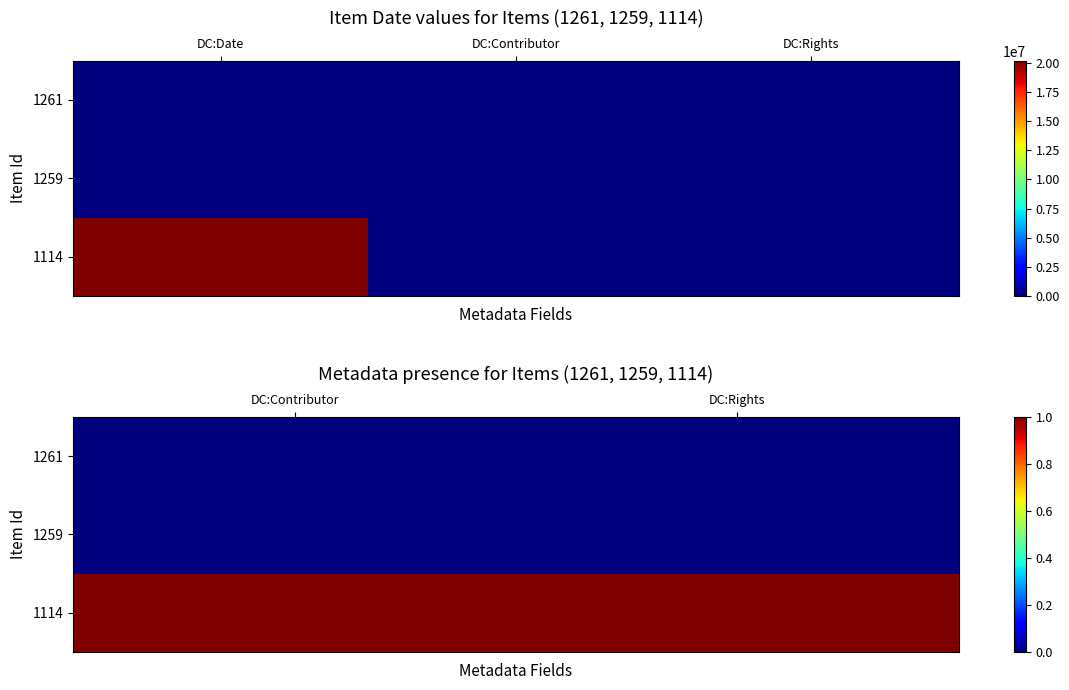

True or false: 1114 has a value of 0 at DC:Rights.

False